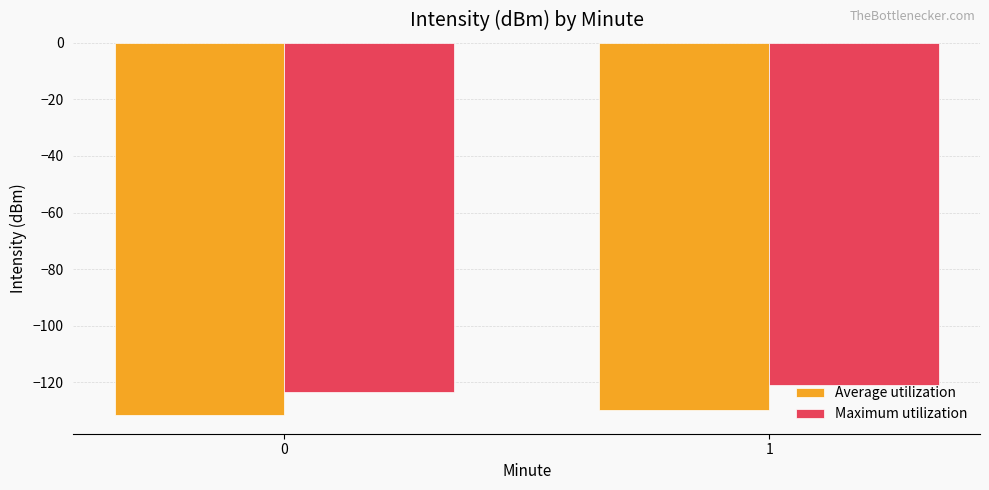

Reading left to right, what are all the values shown in this chart?

Average utilization: 0=-131.6	1=-129.8
Maximum utilization: 0=-123.3	1=-121.0